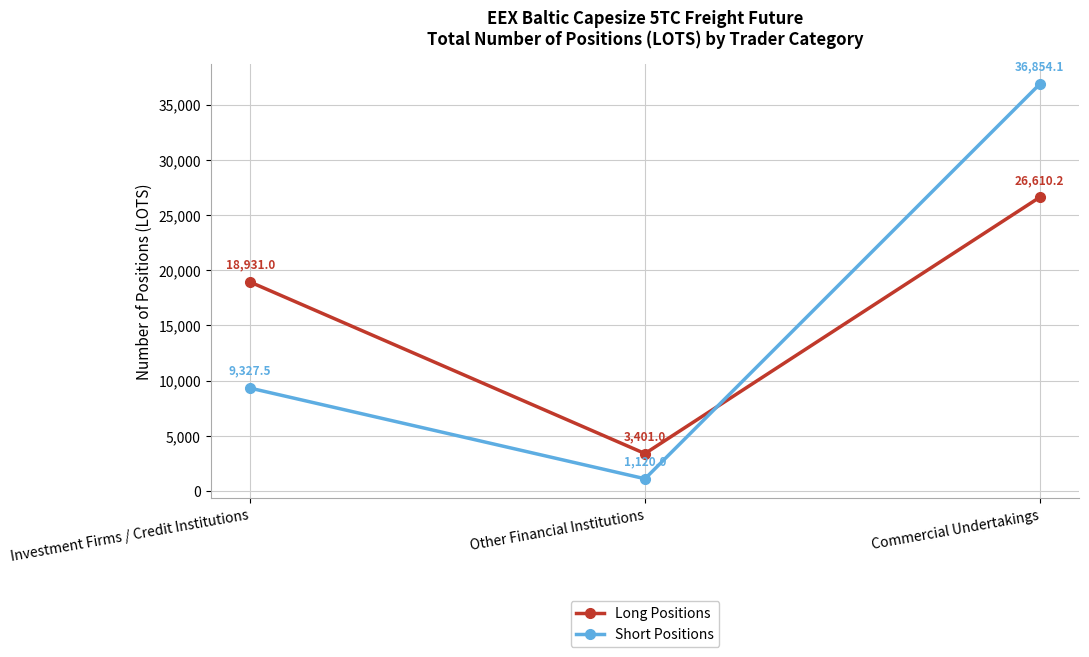

Is this an area chart (filled region under the line)?

No